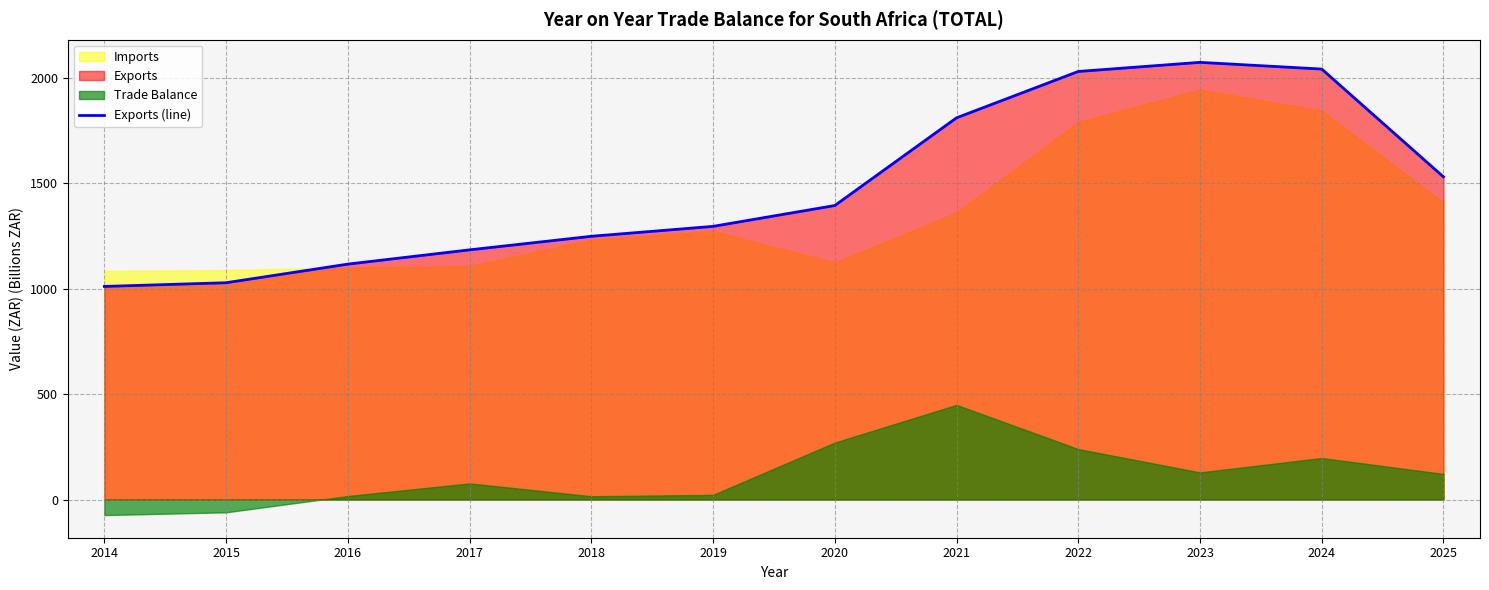

Which category has the lowest value across all series?

2014